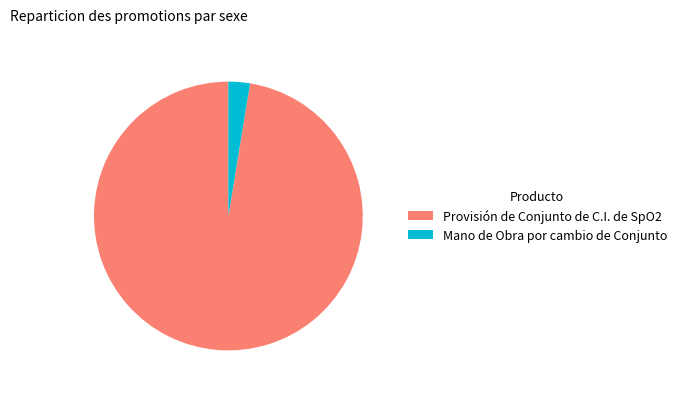

Does Mano de Obra por cambio de Conjunto represent more than half of the total?

No